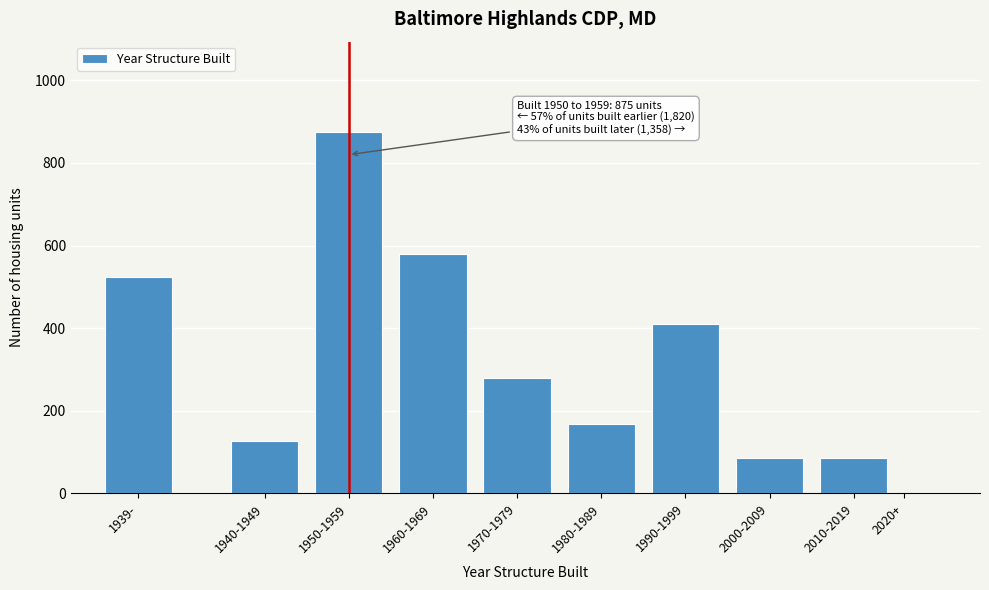

Reading left to right, what are all the values shown in this chart?

1939-=525	1940-1949=127	1950-1959=875	1960-1969=579	1970-1979=279	1980-1989=168	1990-1999=411	2000-2009=85	2010-2019=85	2020+=0